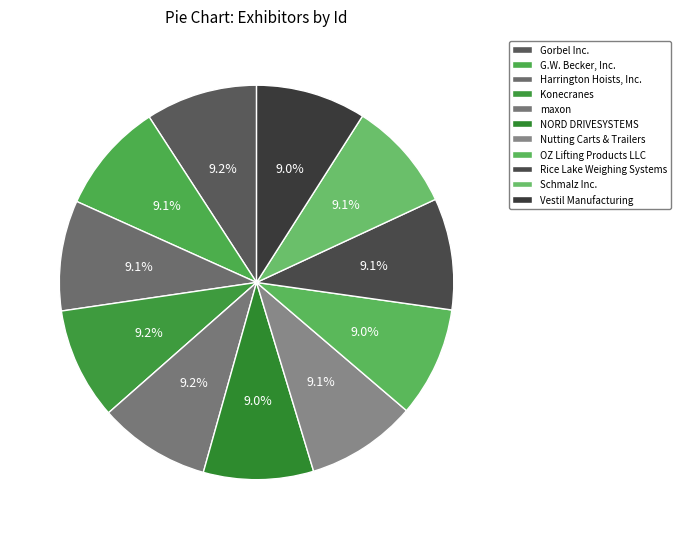

To the nearest percent, what is the combined percentage of maxon and Harrington Hoists, Inc.?

18%